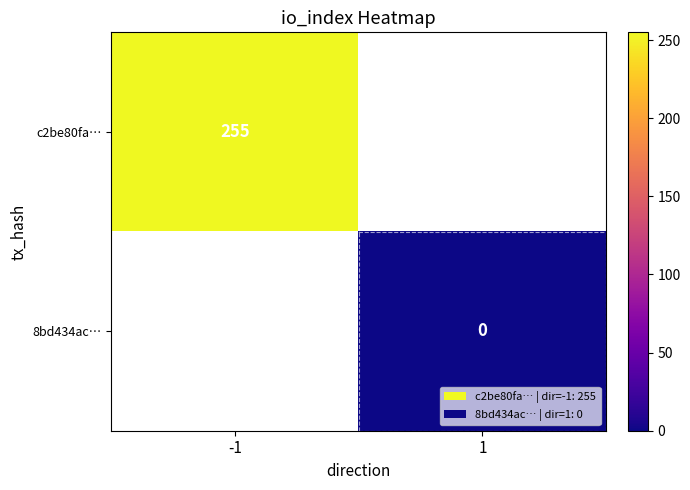

Which label corresponds to the largest value in the chart?

-1